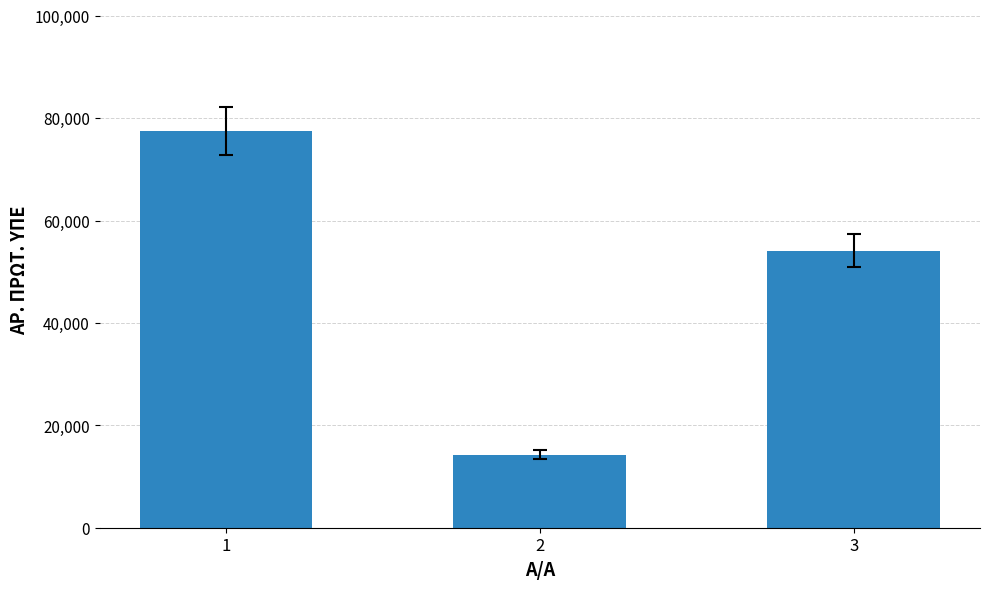

List the labels in order of value, smallest first.

2, 3, 1